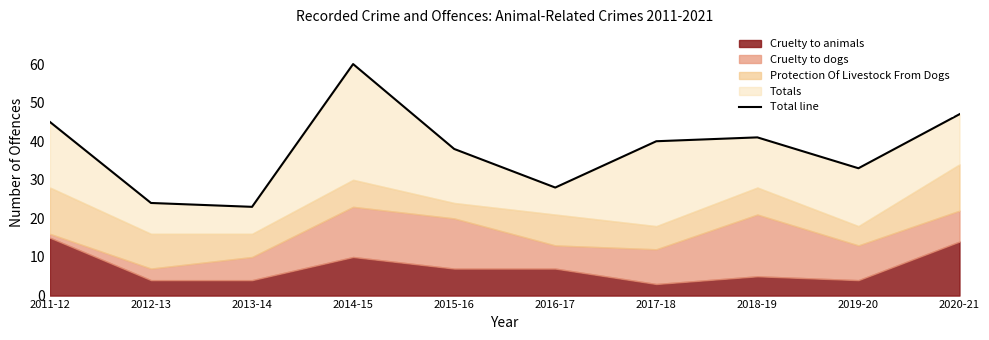

Rank the categories by value from lowest to highest.

2013-14, 2012-13, 2016-17, 2019-20, 2015-16, 2017-18, 2018-19, 2011-12, 2020-21, 2014-15